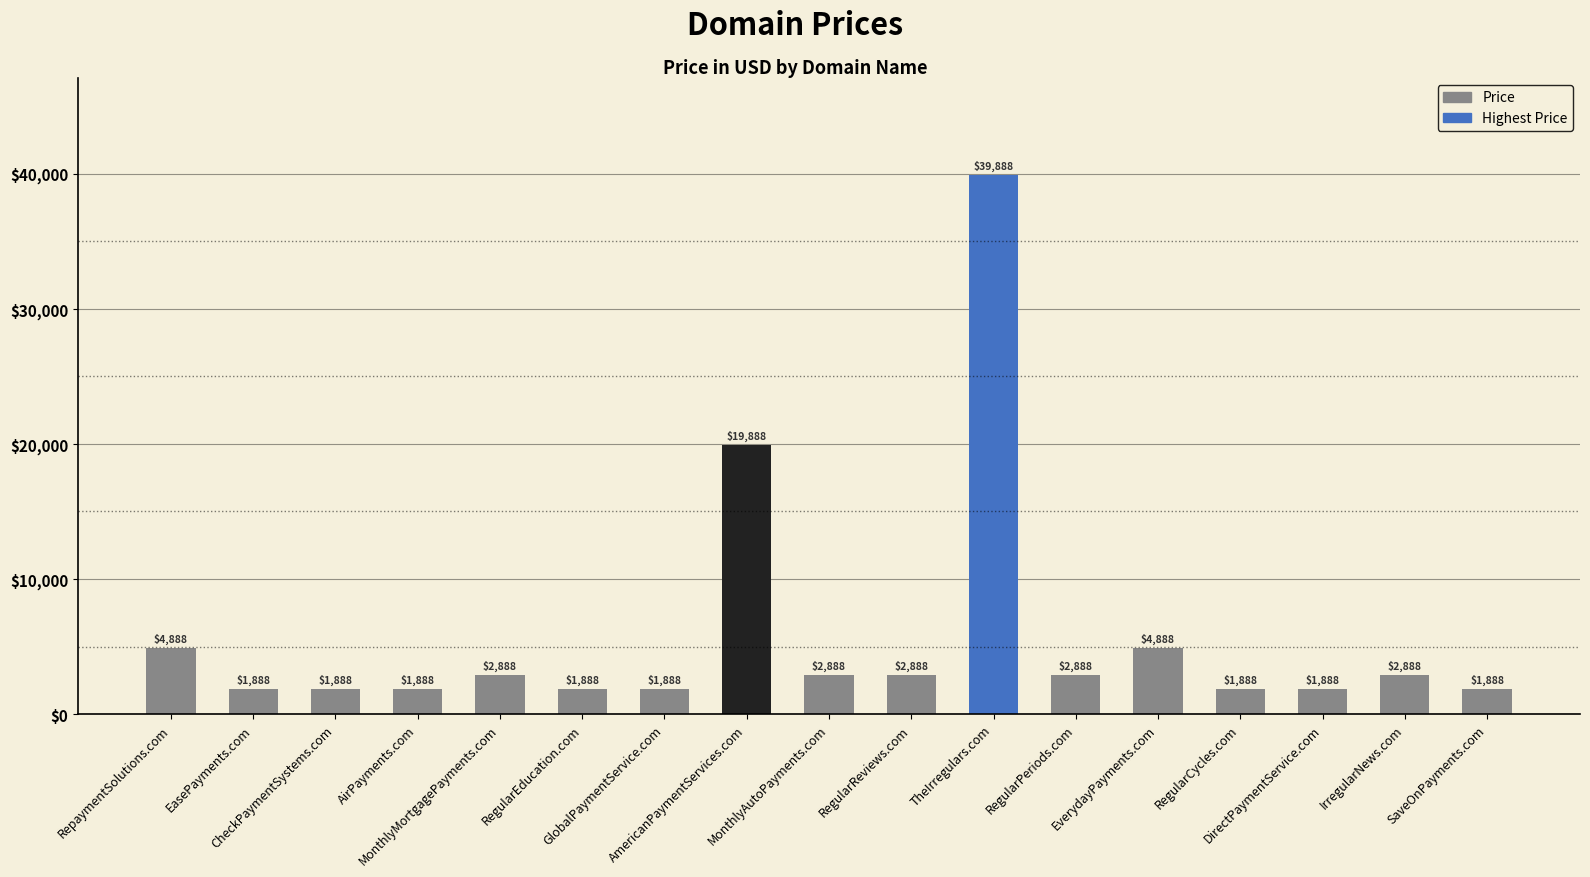

Reading left to right, extract all data points from this chart.

4888	1888	1888	1888	2888	1888	1888	19888	2888	2888	39888	2888	4888	1888	1888	2888	1888